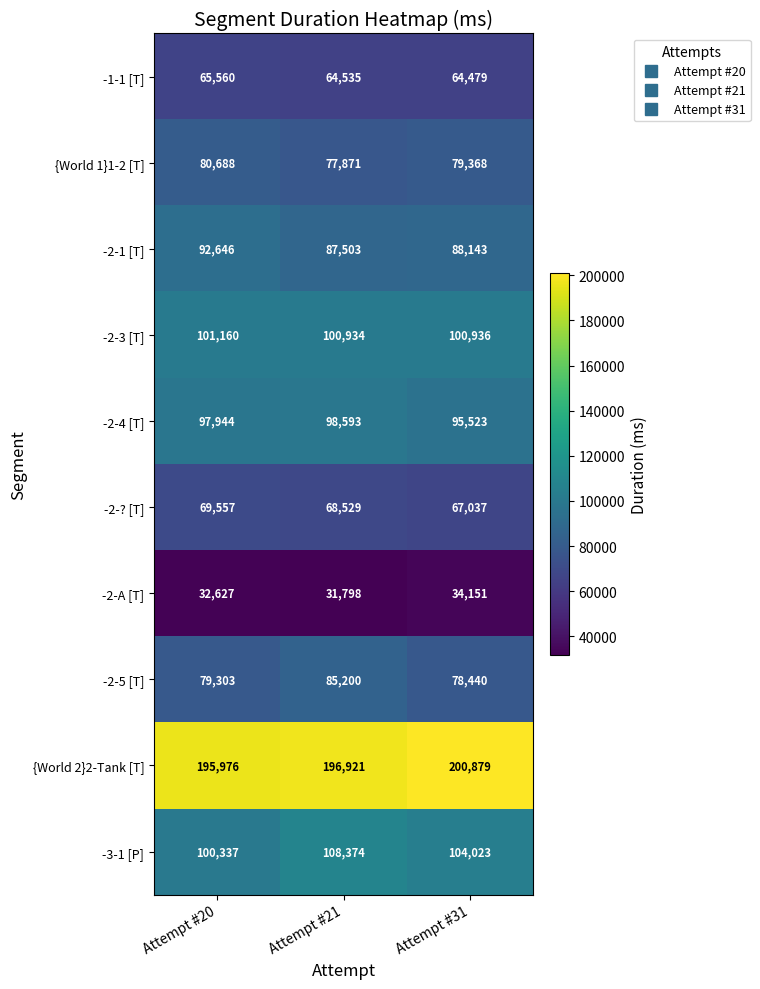

Which series has the largest total across all categories?

{World 2}2-Tank [T]